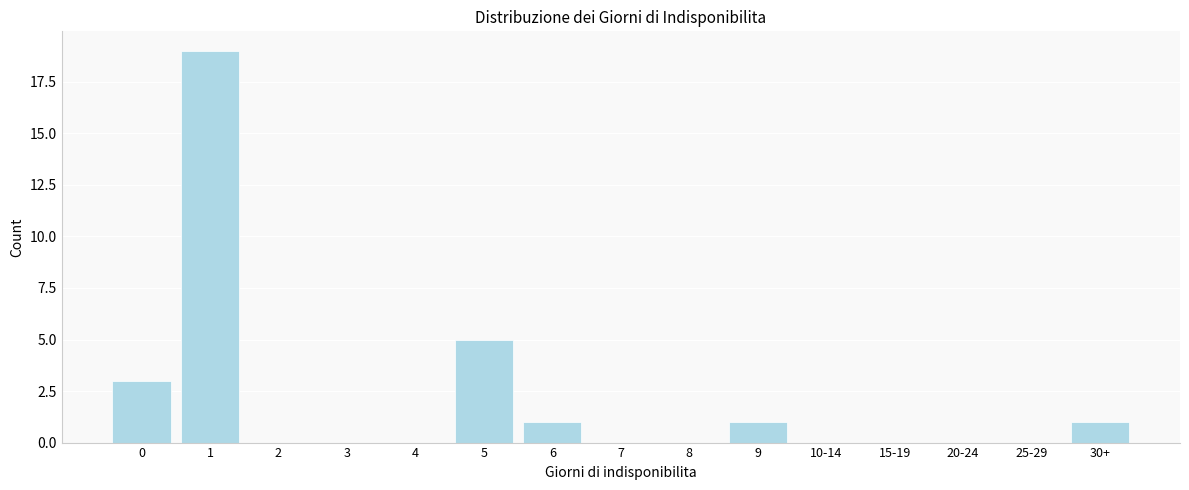

Reading left to right, list all the values displayed in this chart.

0=3	1=19	2=0	3=0	4=0	5=5	6=1	7=0	8=0	9=1	10-14=0	15-19=0	20-24=0	25-29=0	30+=1